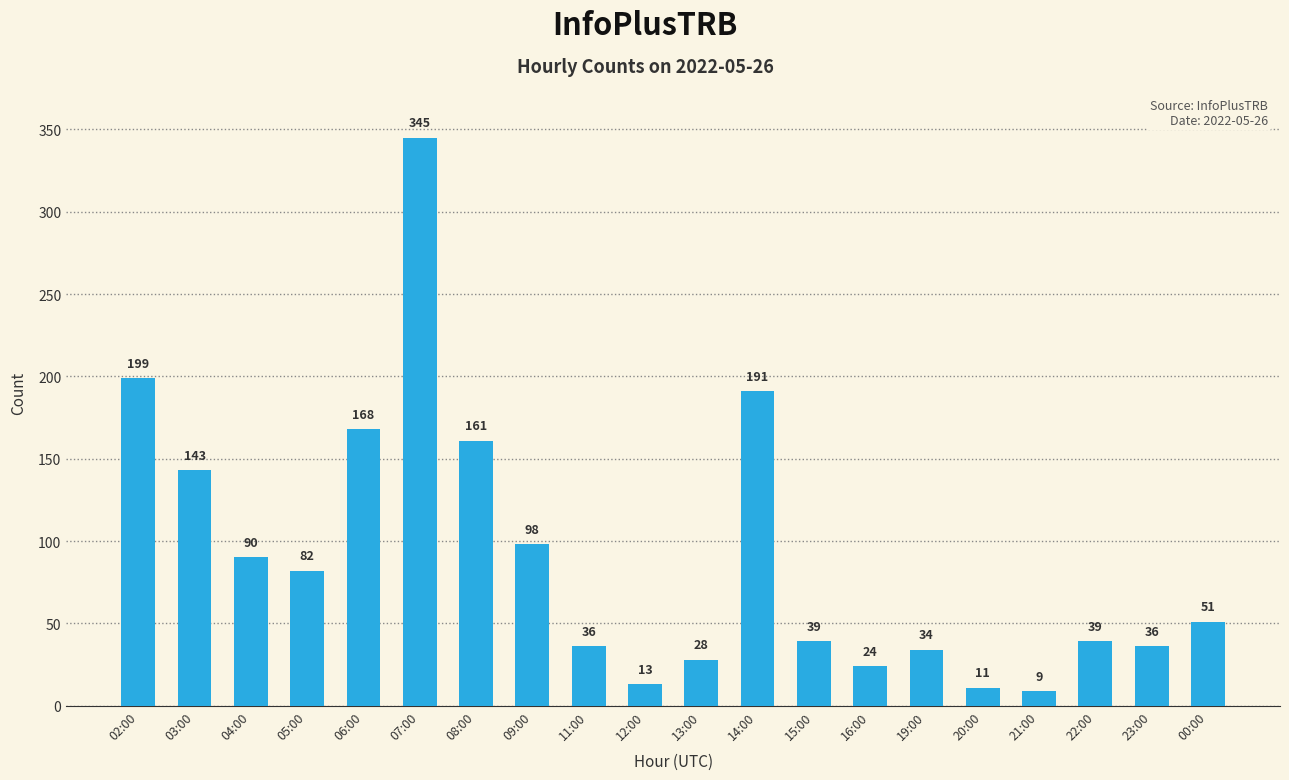

Reading left to right, what are all the values shown in this chart?

199	143	90	82	168	345	161	98	36	13	28	191	39	24	34	11	9	39	36	51